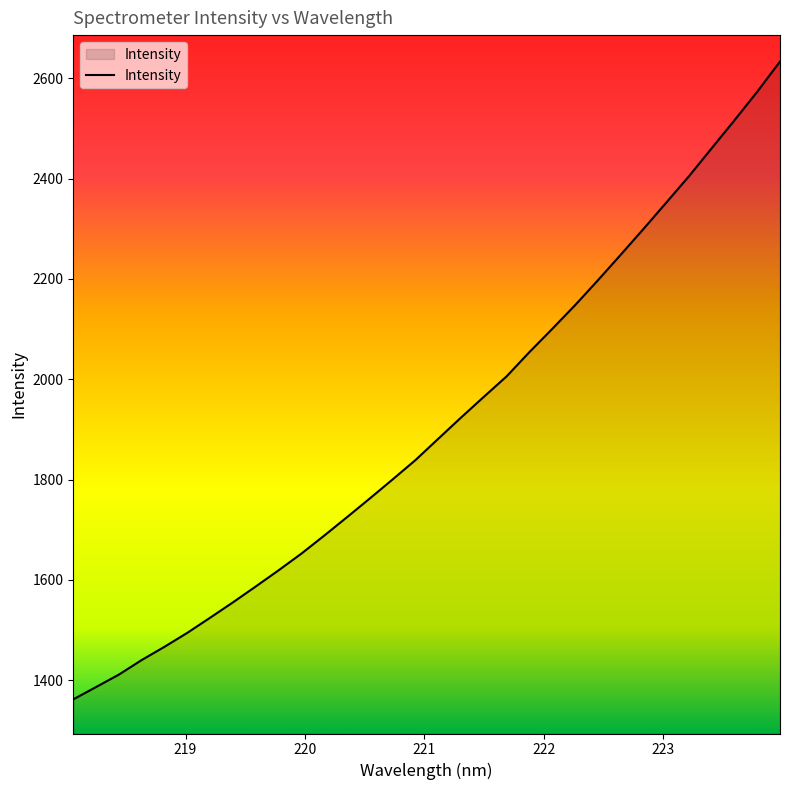

What is the smallest value displayed?

1361.7